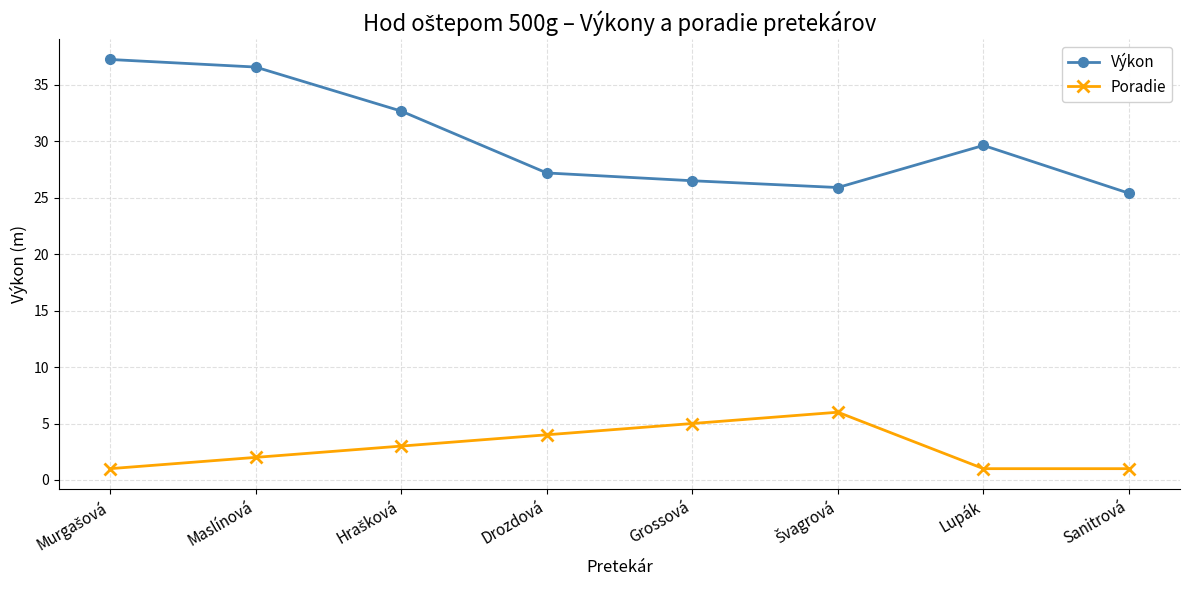

What are all the series names shown in the legend?

Výkon, Poradie